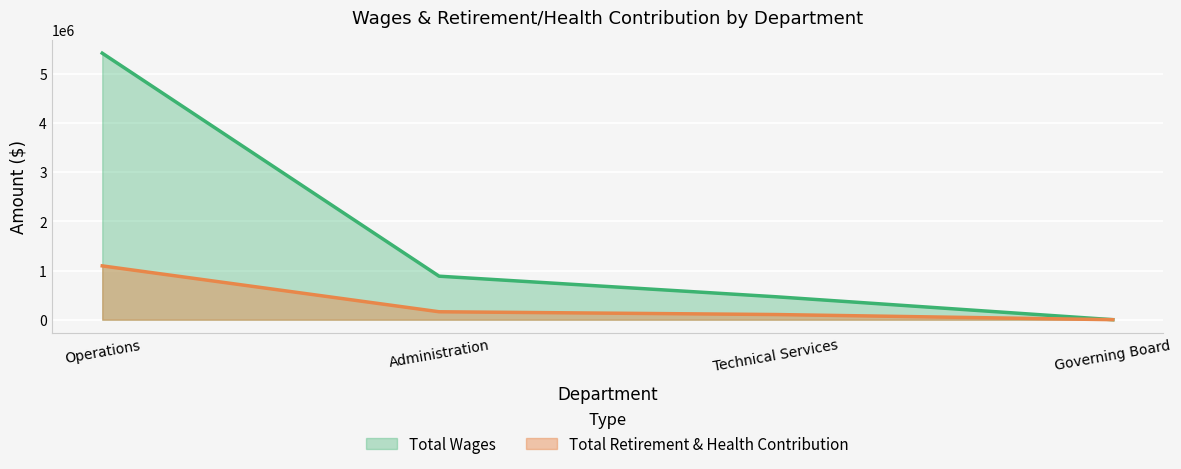

True or false: Total Wages and Total Retirement & Health Contribution intersect in this chart.

False